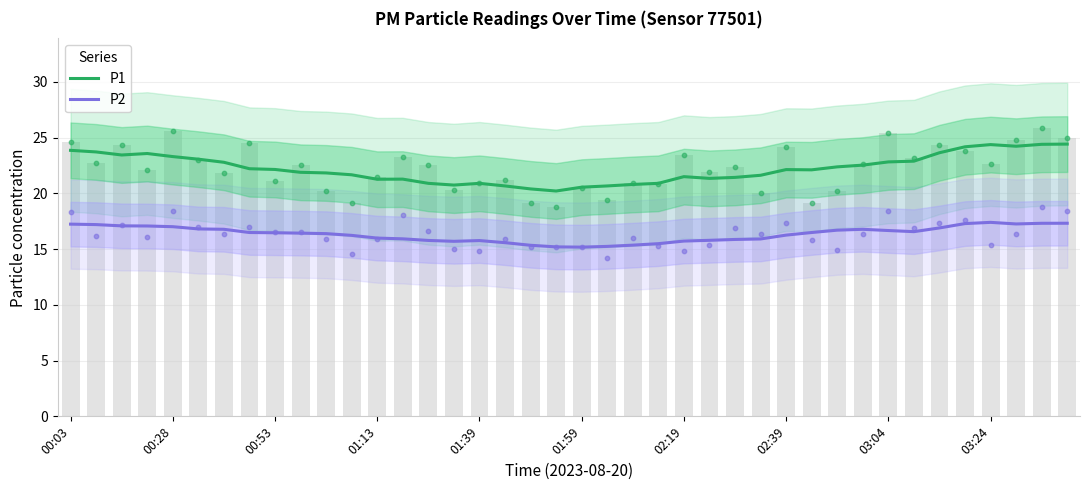

Which series has the largest total across all categories?

P1